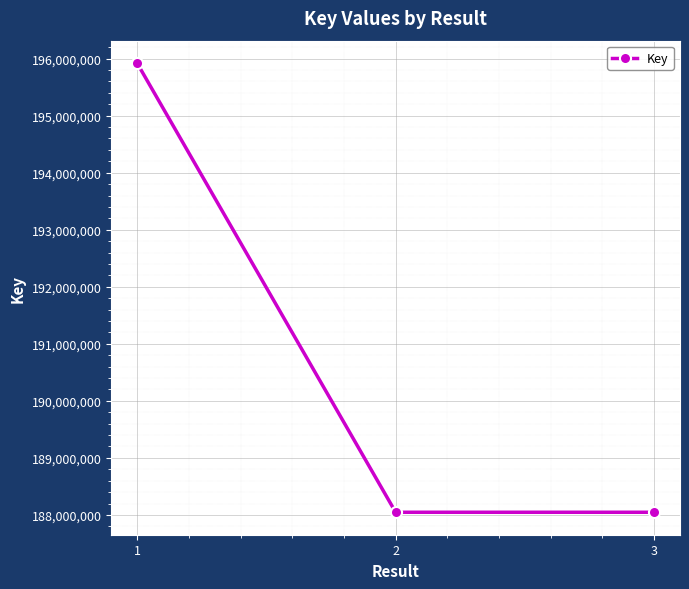

Does the chart display data point markers on the line(s)?

Yes